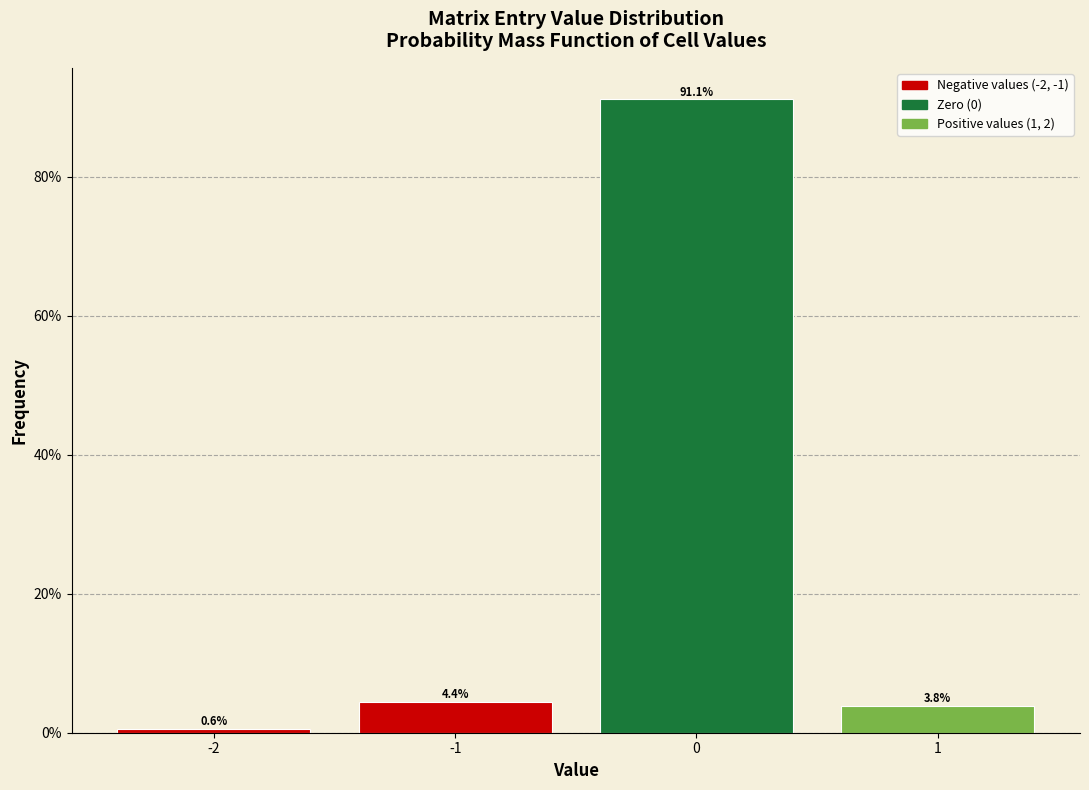

Reading left to right, extract all data points from this chart.

-2=0.6	-1=4.4	0=91.1	1=3.8